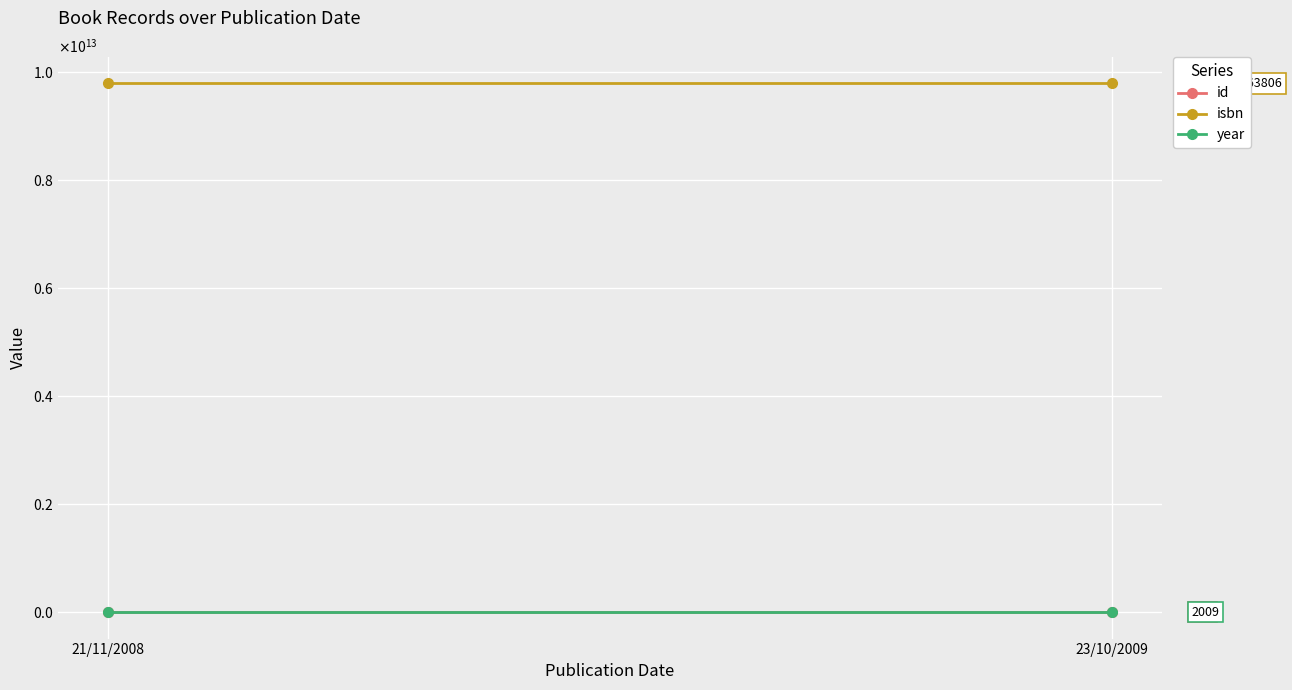

List the series in order of their peak value, lowest first.

id, year, isbn